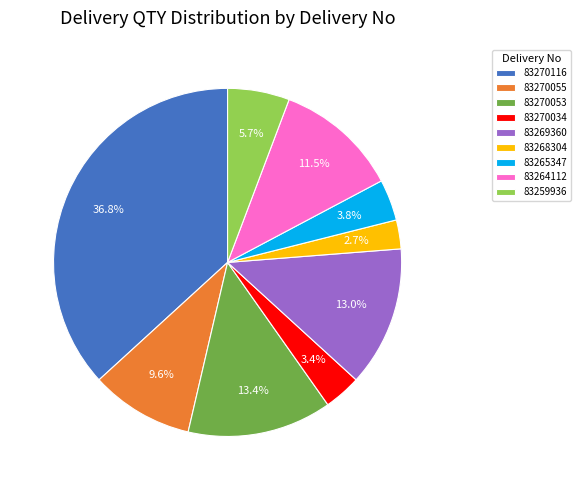

Combined, what portion of the pie is 83268304 and 83264112?

14.2%